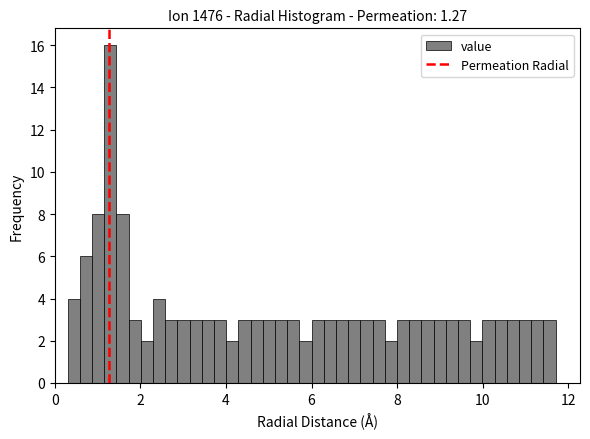

Read against the x-axis, roughly where is the centre of the tallest bar?

1.2